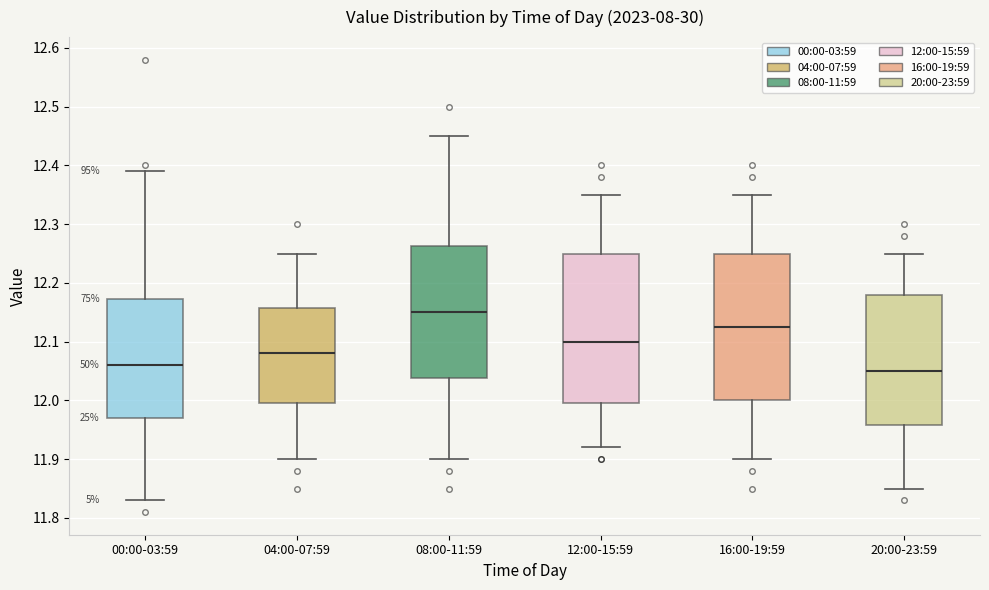

Which box has the highest median line?

08:00-11:59